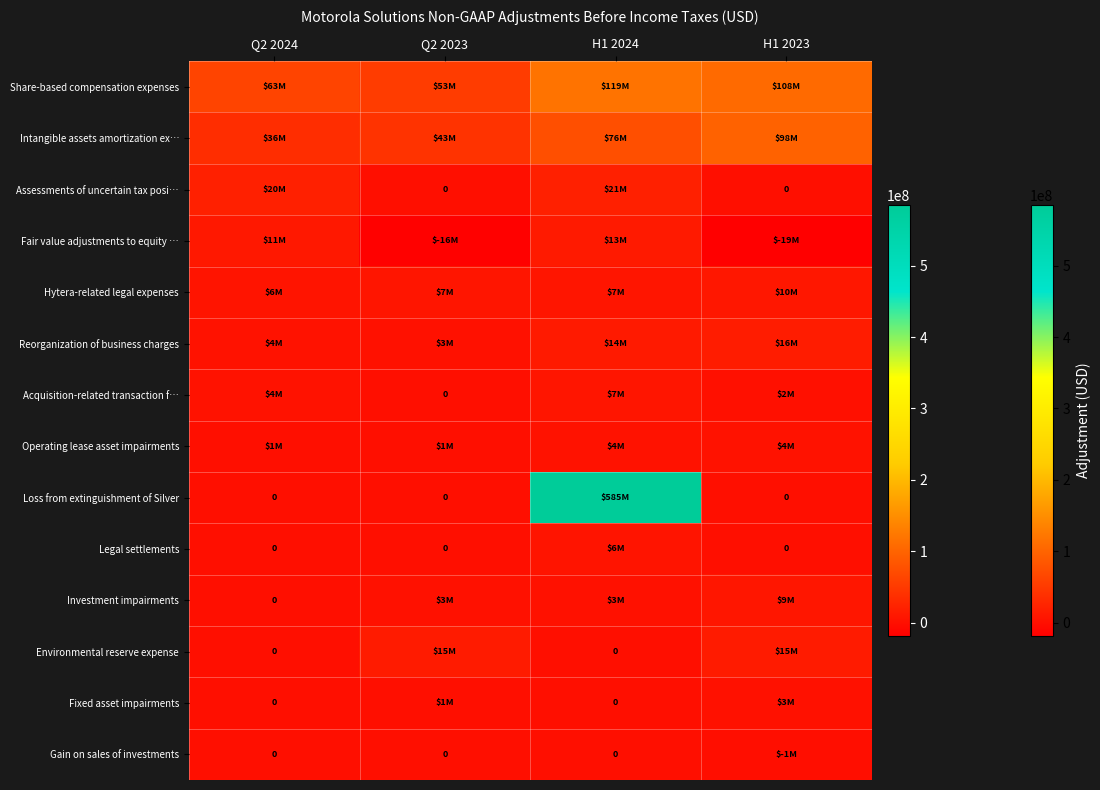

At which category is the sum across all series the highest?

H1 2024